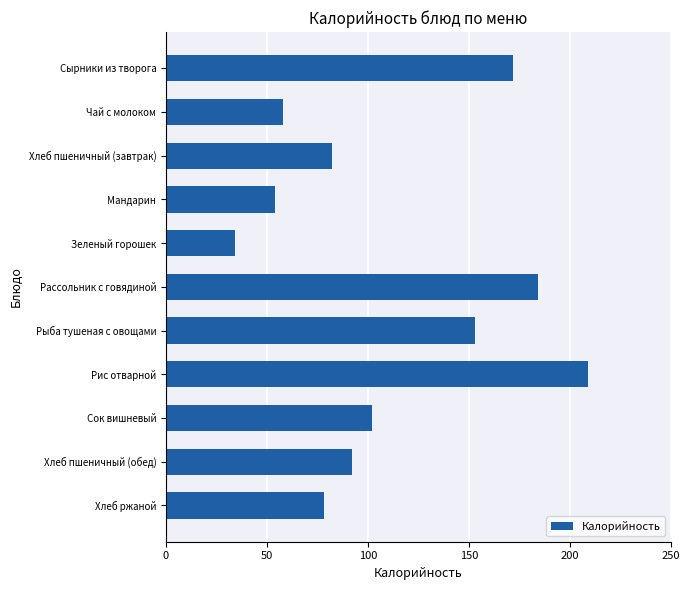

How many data points are less than 92?

5